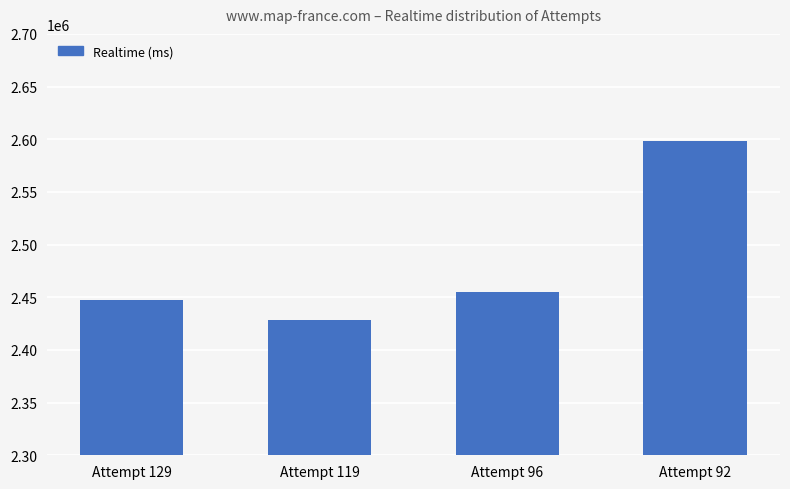

What is the sum of the values at Attempt 96 and Attempt 92?

5053449